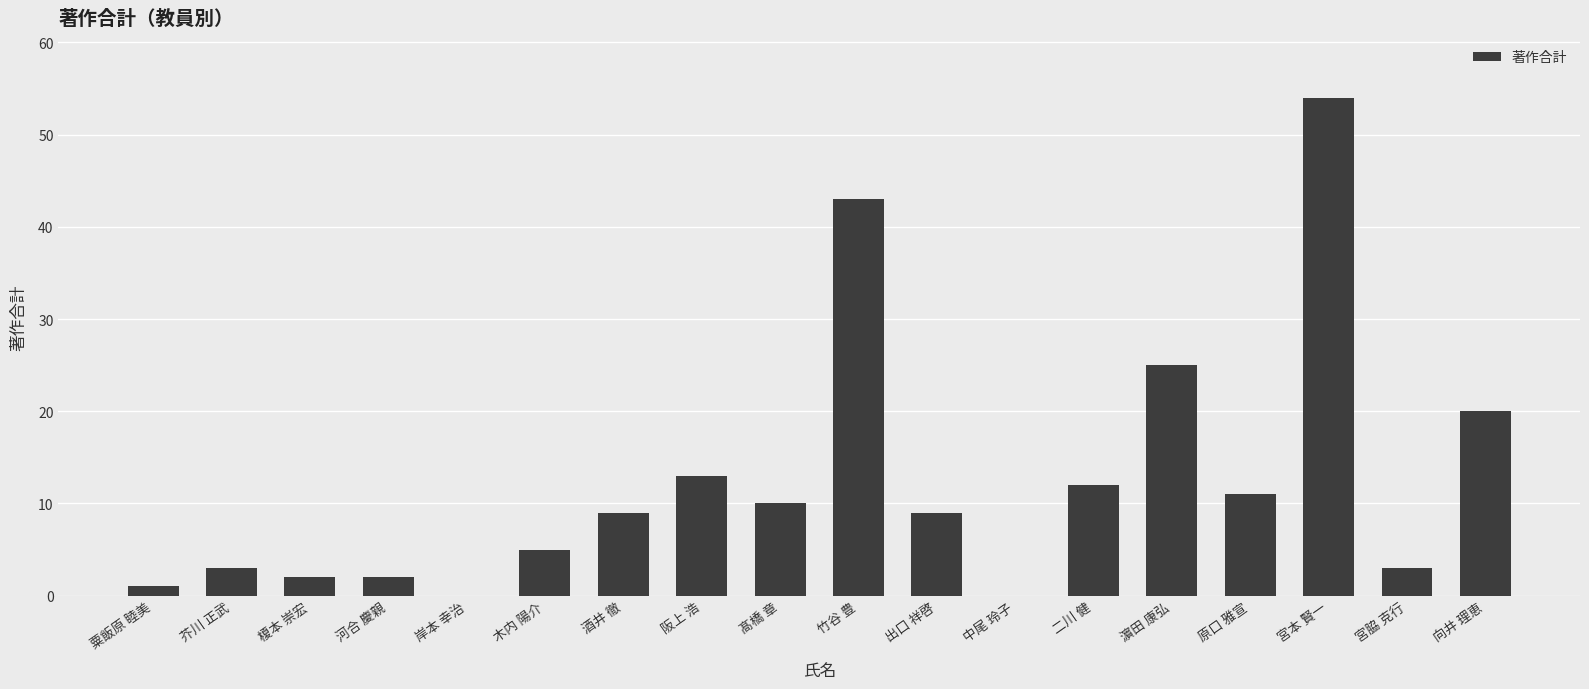

Where is the data nearest to the value 27?

濵田 康弘